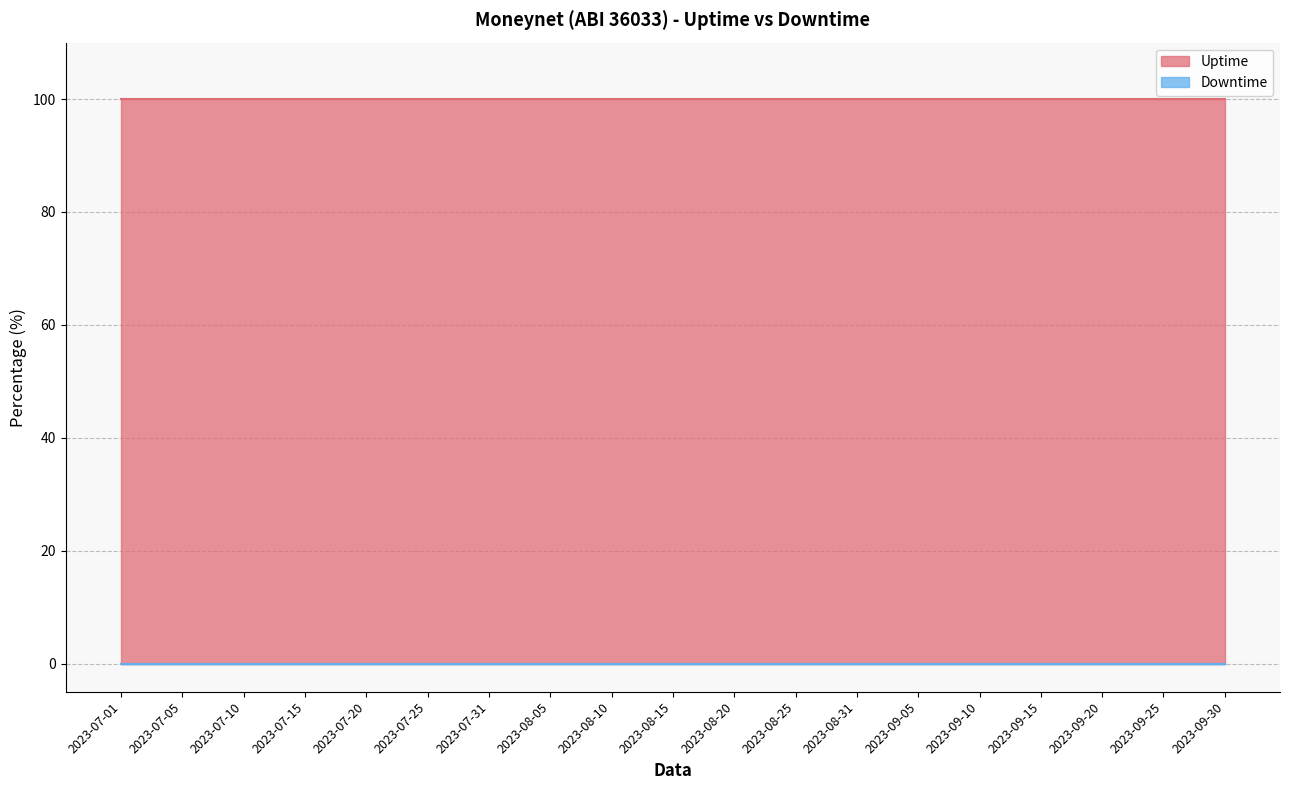

How many series are shown in this chart?

2